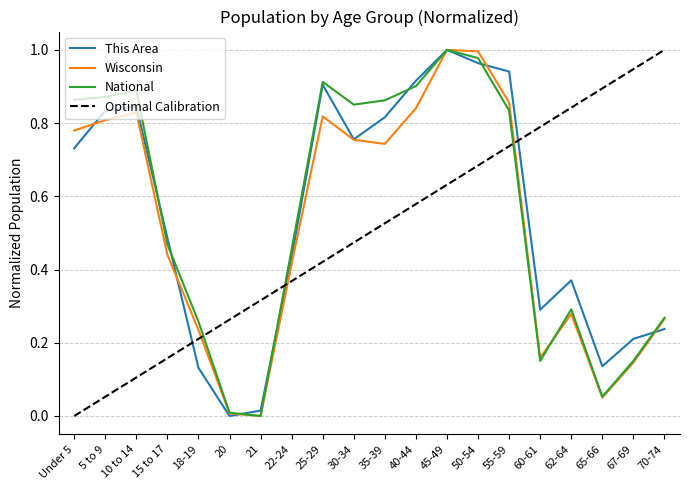

What is the total value across all series at 65-66?

1.1